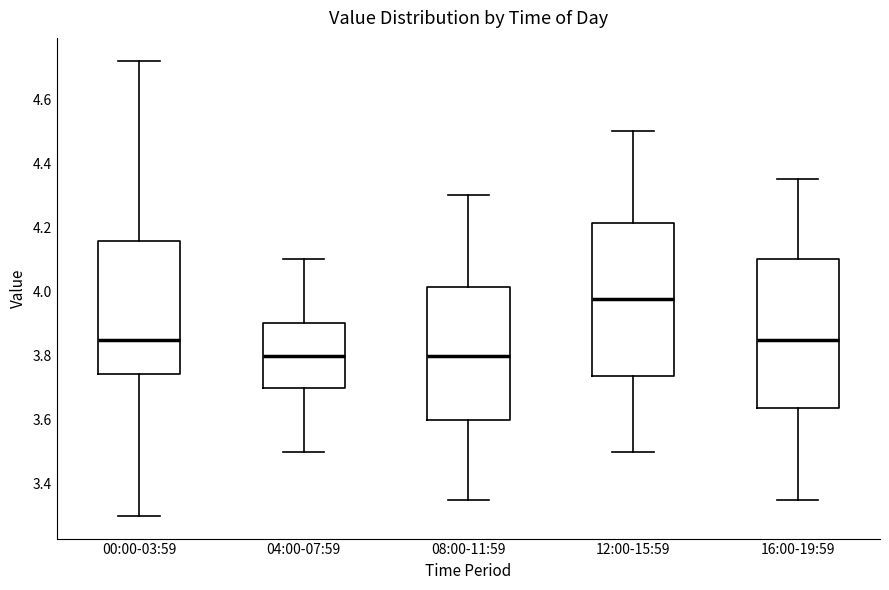

Where does the lower whisker of the box for 00:00-03:59 end on the y-axis? The values are not printed on the chart, so give them approximately, as read against the axis.

3.30